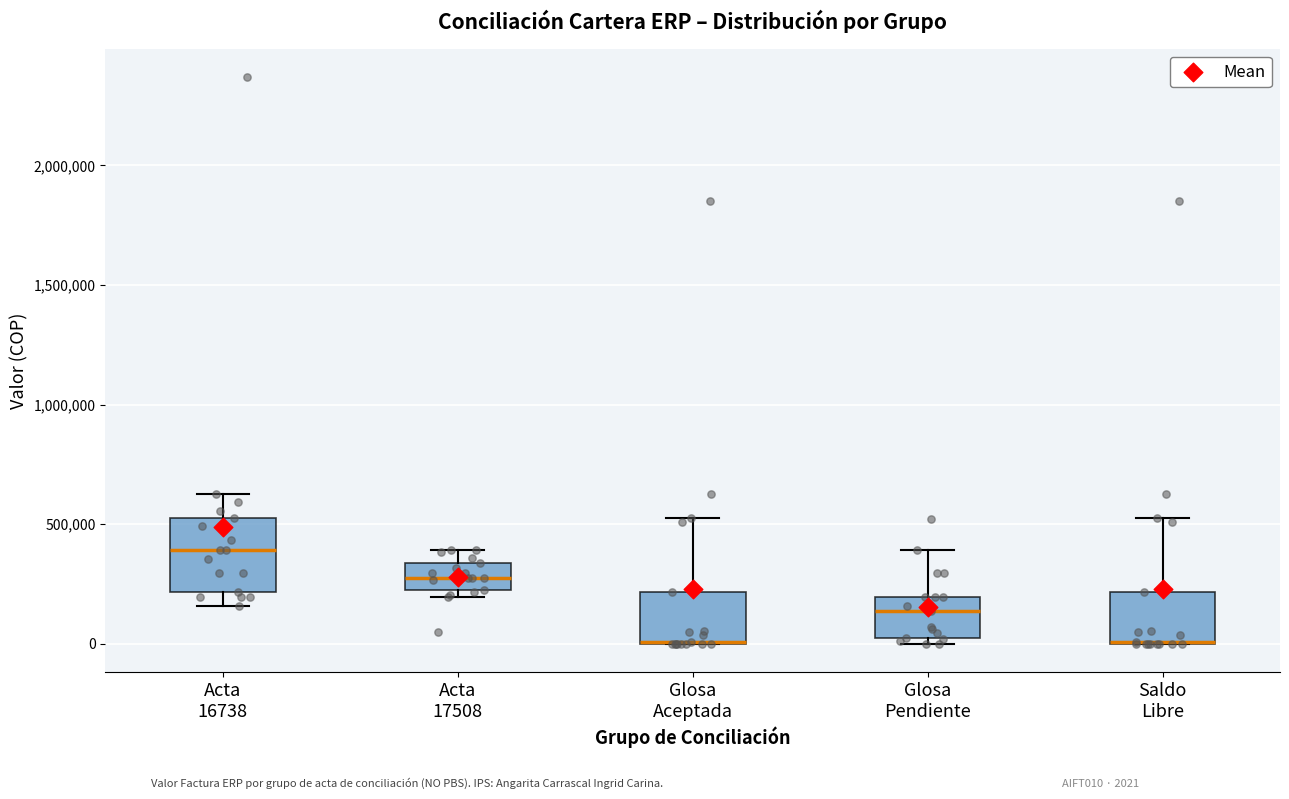

Comparing the boxes themselves (not the whiskers), which one is the tallest?

Acta 16738